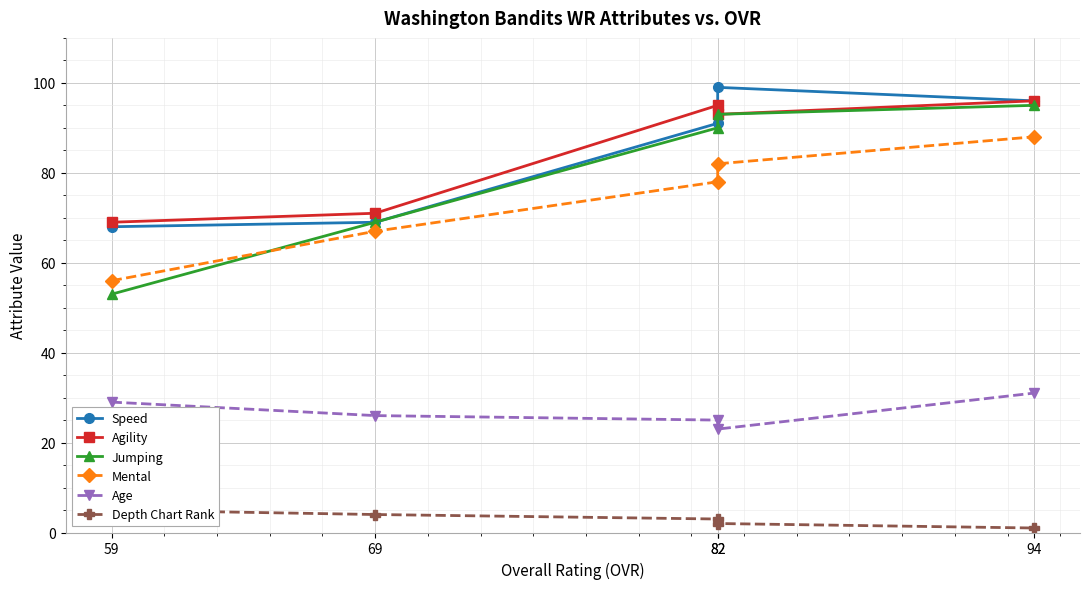

At which category does the chart reach its minimum across all series?

94